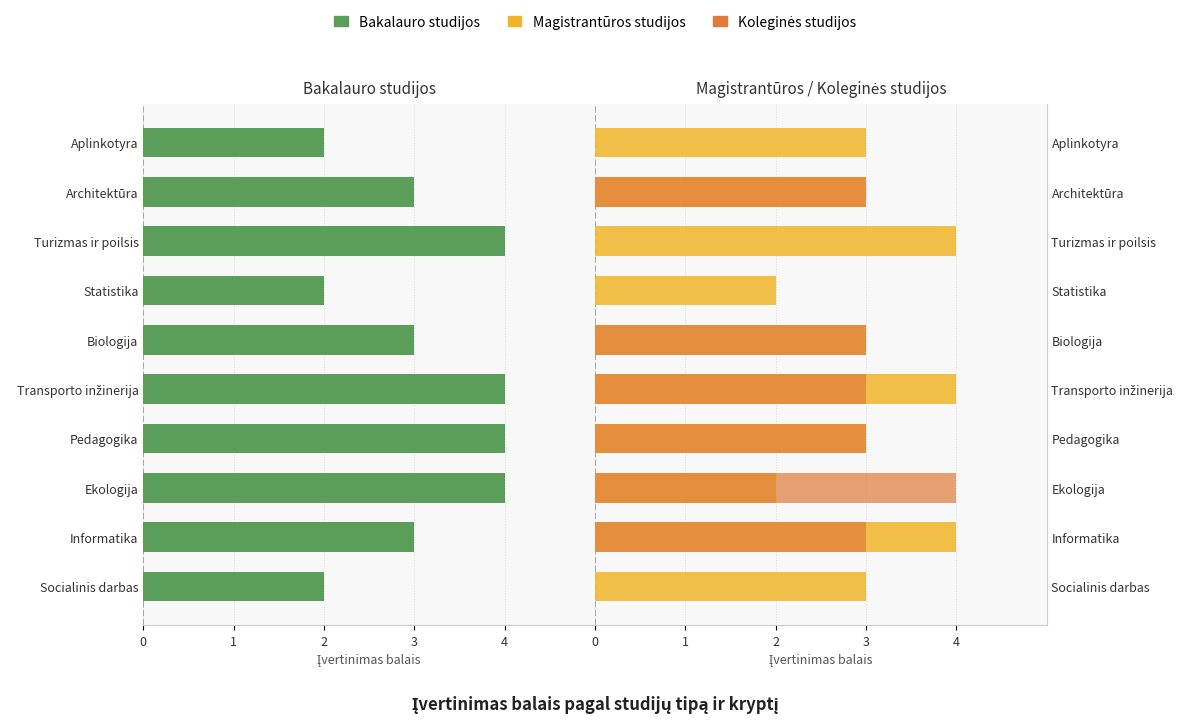

What is the label of the 8th bar from the right?

Ekologija